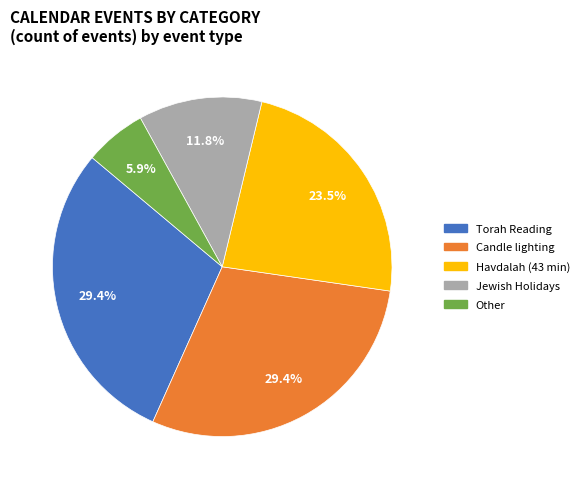

Does Other represent more than half of the total?

No